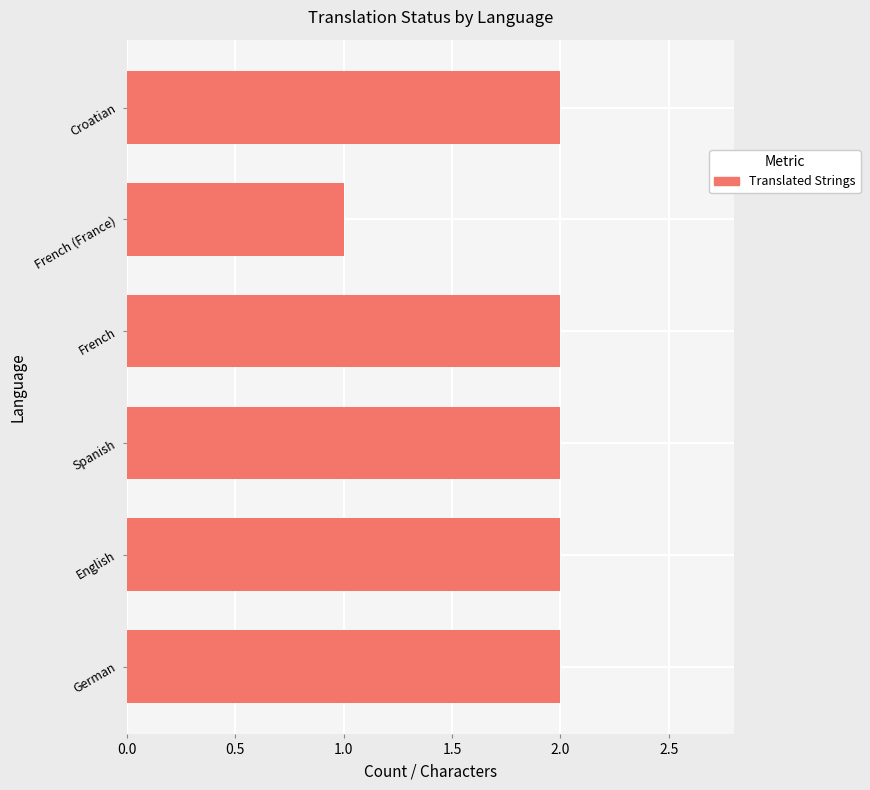

What is the maximum value shown in the chart?

2